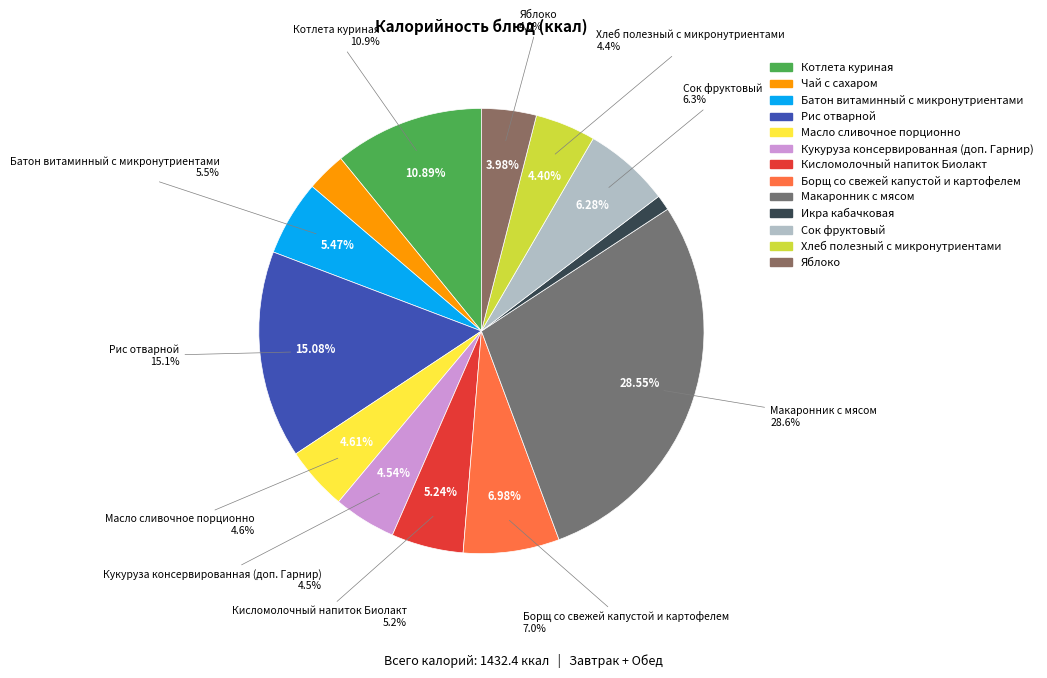

Rank the categories by value from highest to lowest.

Макаронник с мясом, Рис отварной, Котлета куриная, Борщ со свежей капустой и картофелем, Сок фруктовый, Батон витаминный с микронутриентами, Кисломолочный напиток Биолакт, Масло сливочное порционно, Кукуруза консервированная (доп. Гарнир), Хлеб полезный с микронутриентами, Яблоко, Чай с сахаром, Икра кабачковая